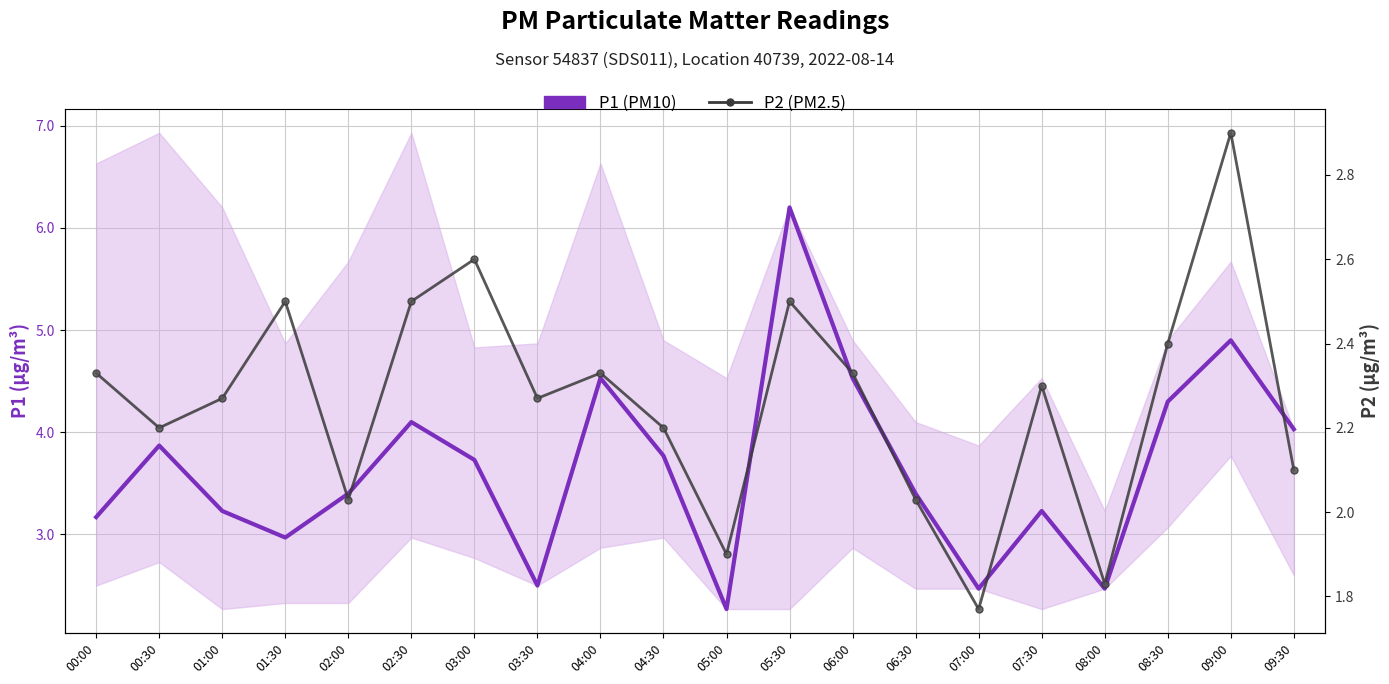

Is it true that P1 (PM10) equals 2.0 at 09:00?

False